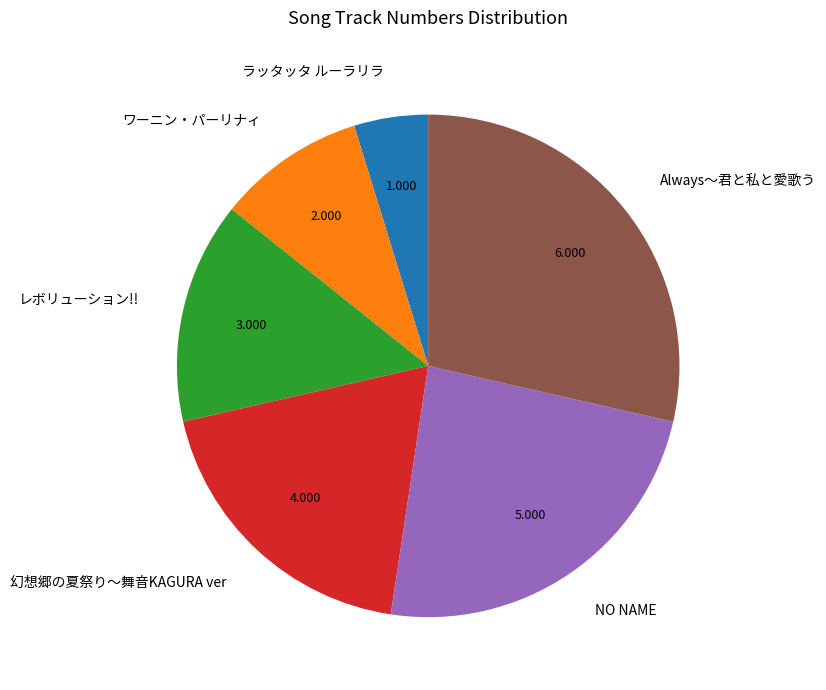

Does any single category account for the majority?

No